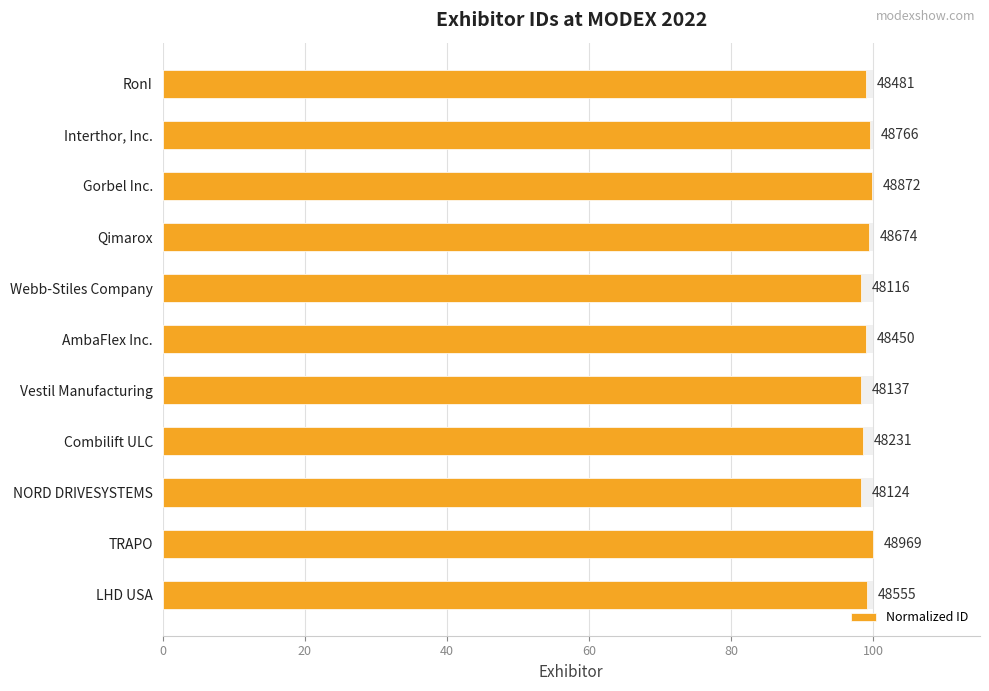

The value at TRAPO is 175.0. True or false?

False